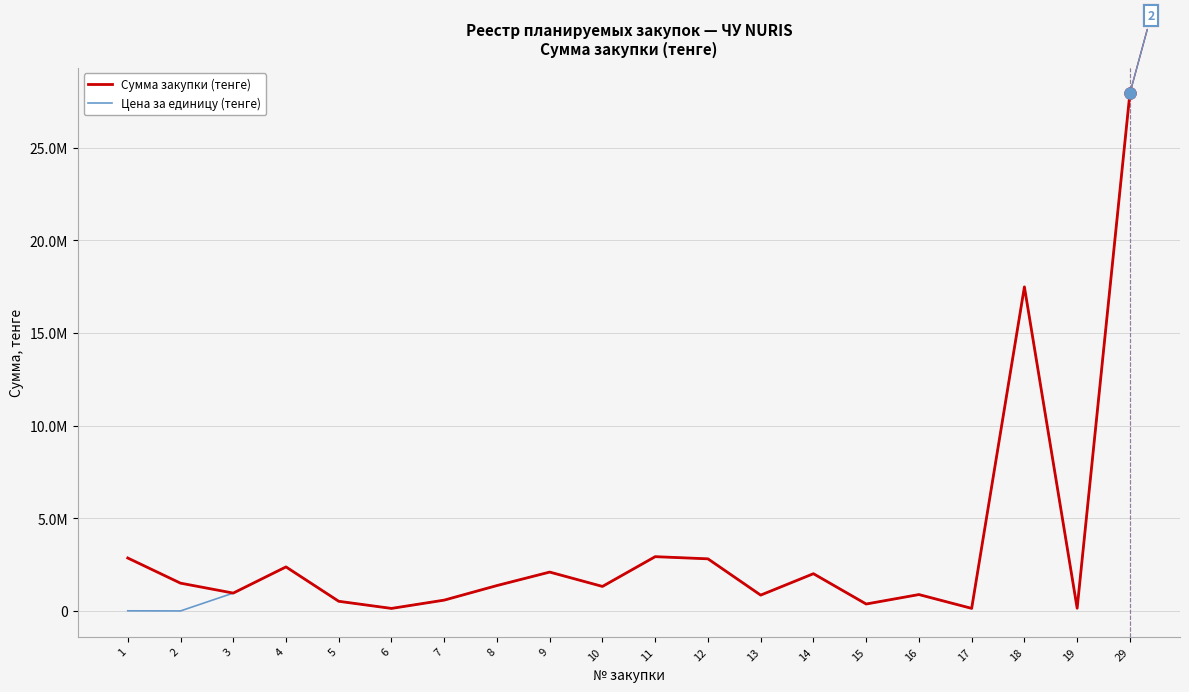

Does the chart display data point markers on the line(s)?

No